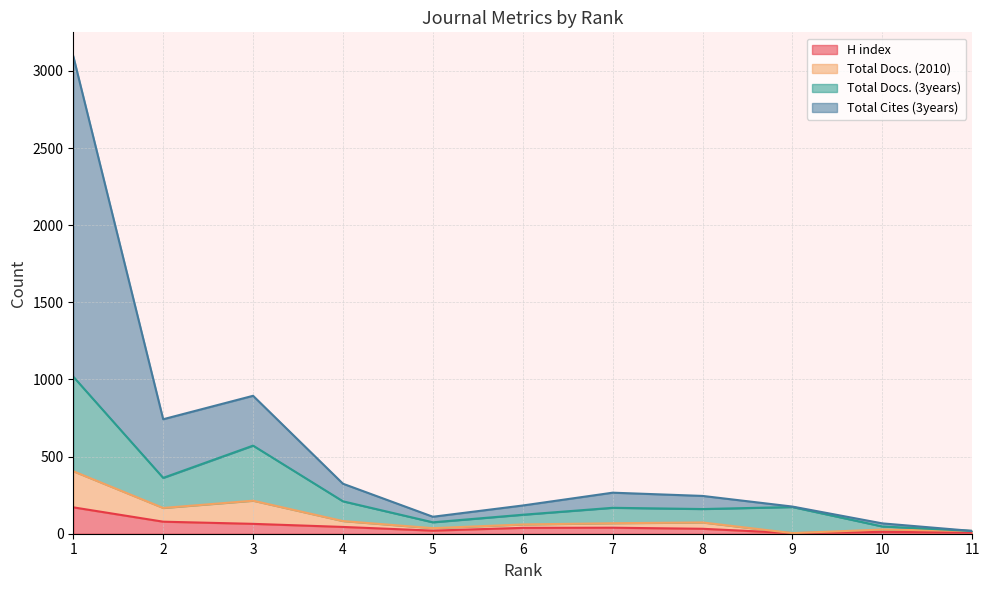

What are all the series names shown in the legend?

H index, Total Docs. (2010), Total Docs. (3years), Total Cites (3years)